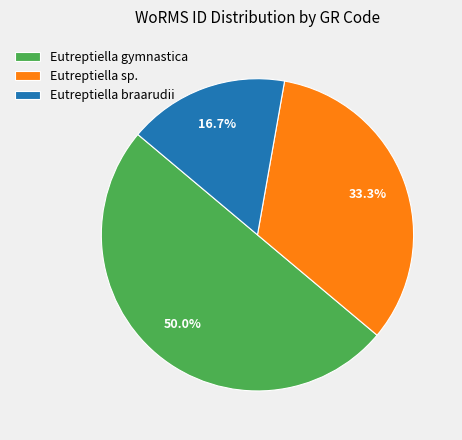

Which slice is the largest?

Eutreptiella gymnastica